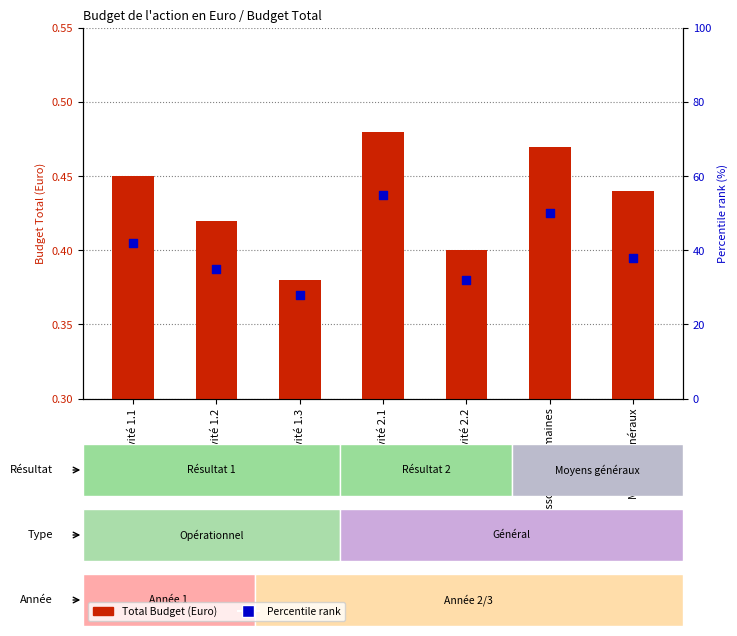

What are all the series names shown in the legend?

Total Budget (Euro), Percentile rank